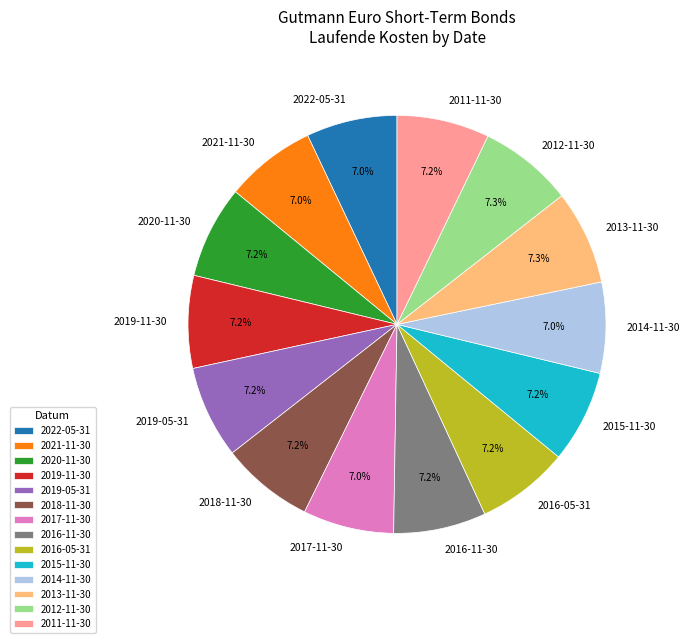

Does 2016-05-31 represent more than half of the total?

No